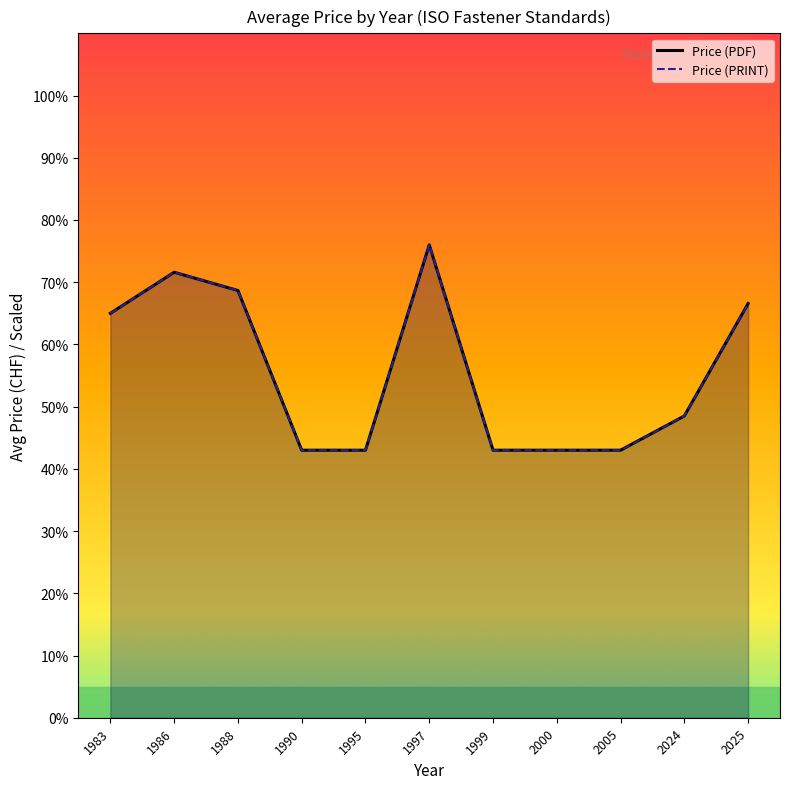

Is it true that Price (PRINT) equals 71.6 at 1986?

True